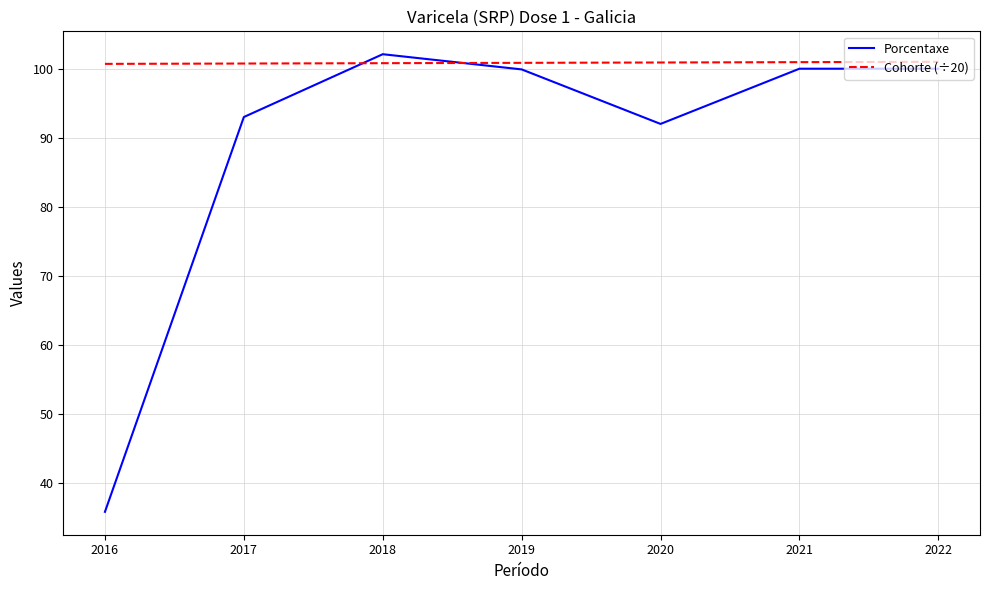

What are all the series names shown in the legend?

Porcentaxe, Cohorte (÷20)